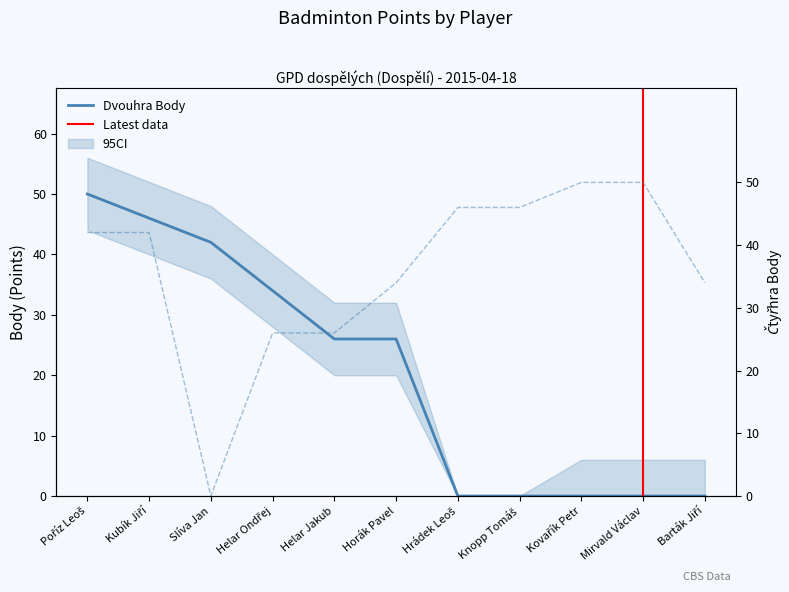

Which has a higher value, Helar Jakub or Poříz Leoš?

Poříz Leoš